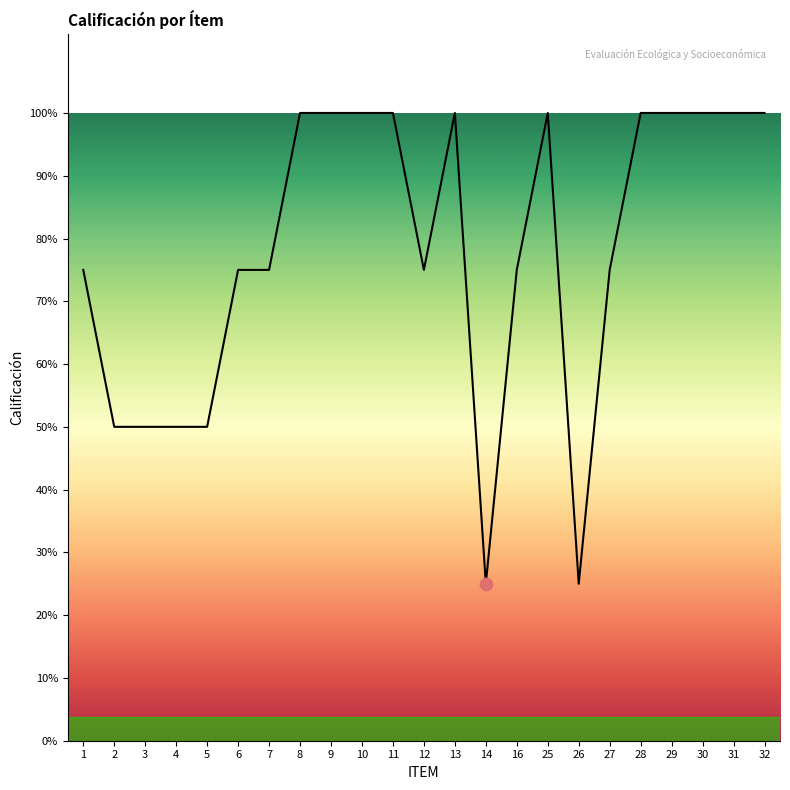

Approximately how many times larger is the value at 8 compared to 5?

2.0